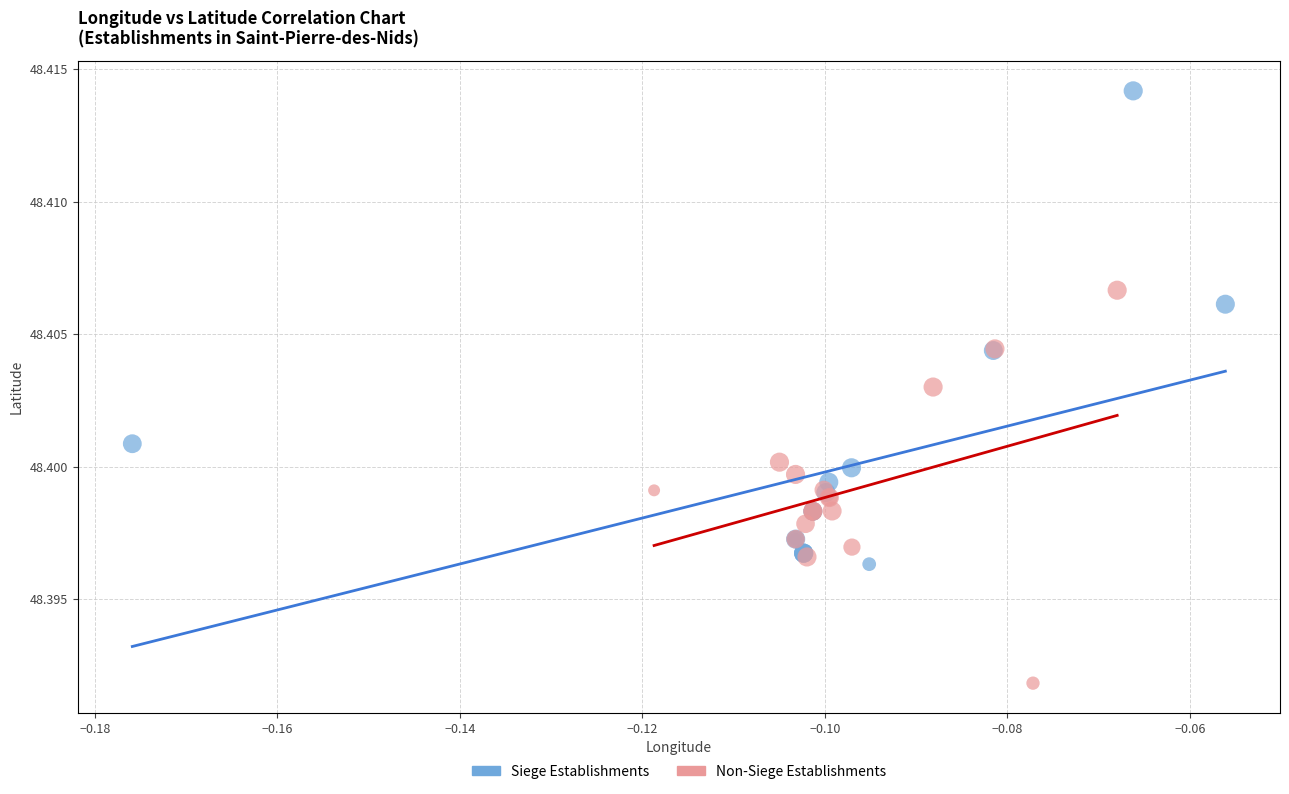

Which series has the largest Y range (max minus min)?

Siege Establishments